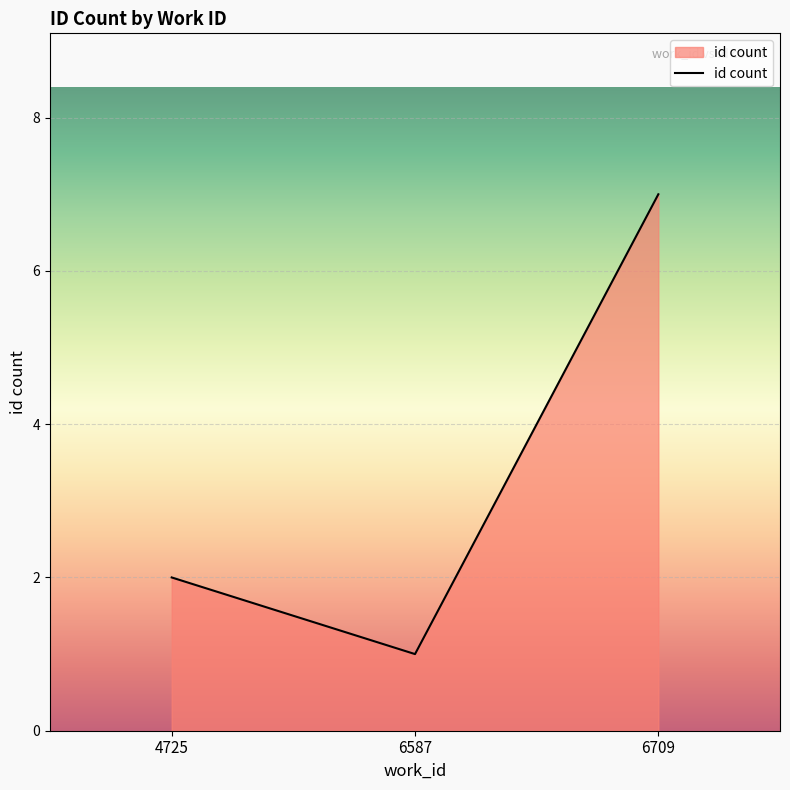

Reading left to right, list all the values displayed in this chart.

2	1	7